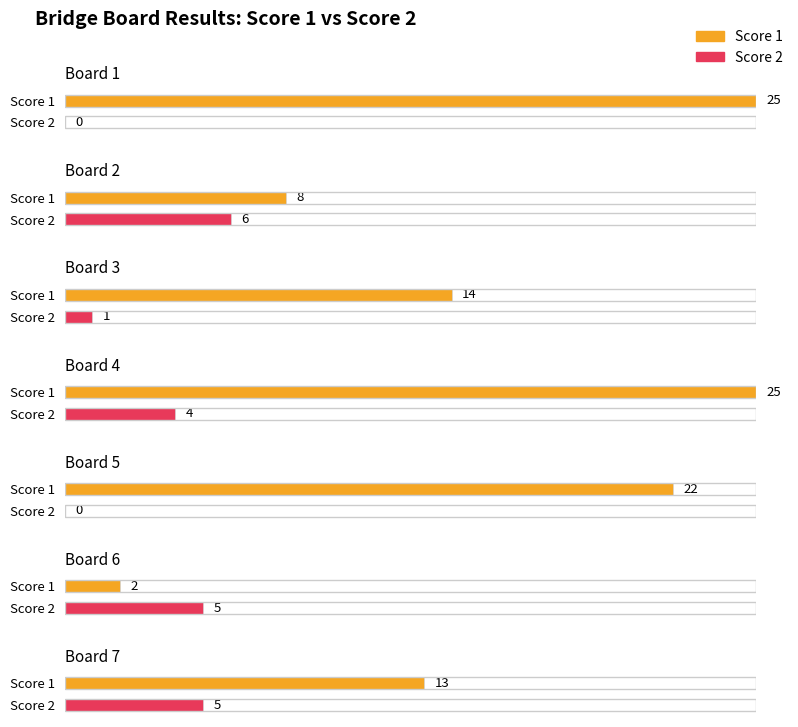

How many data points in Score 2 are above 4?

3